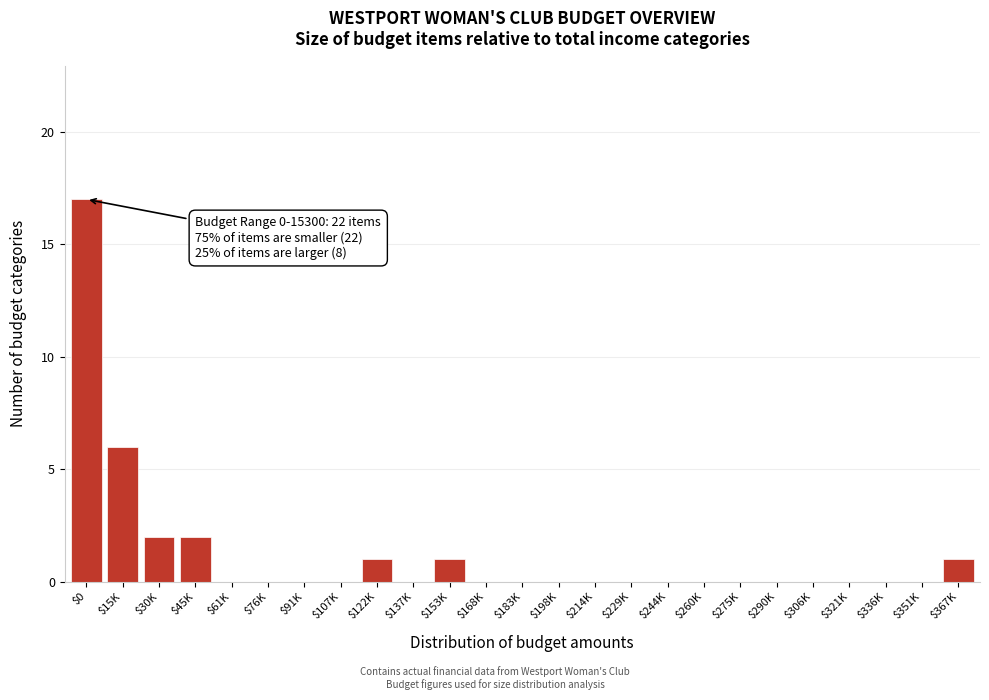

Is it true that the value at $107K is 12?

False